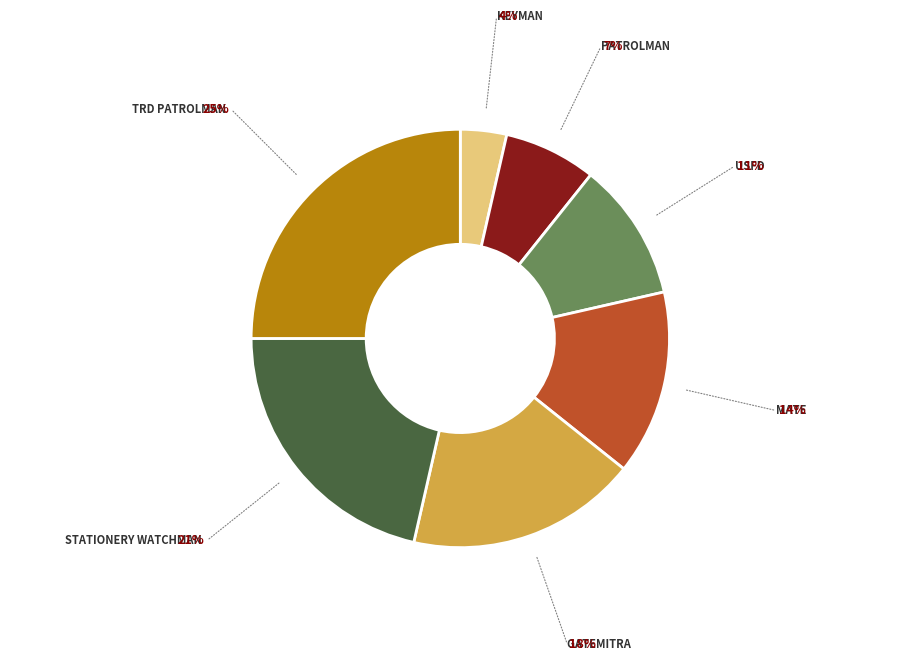

True or false: USFD accounts for 22% of the total.

False